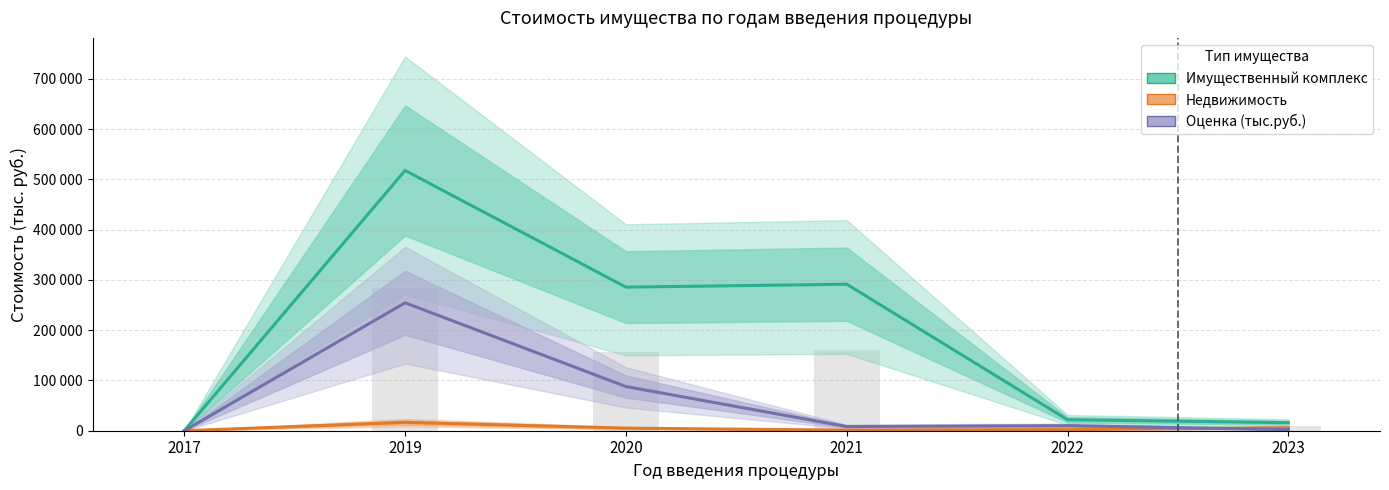

What is the difference between the Оценка (тыс.руб.) values at 2017 and 2020?

87900.6